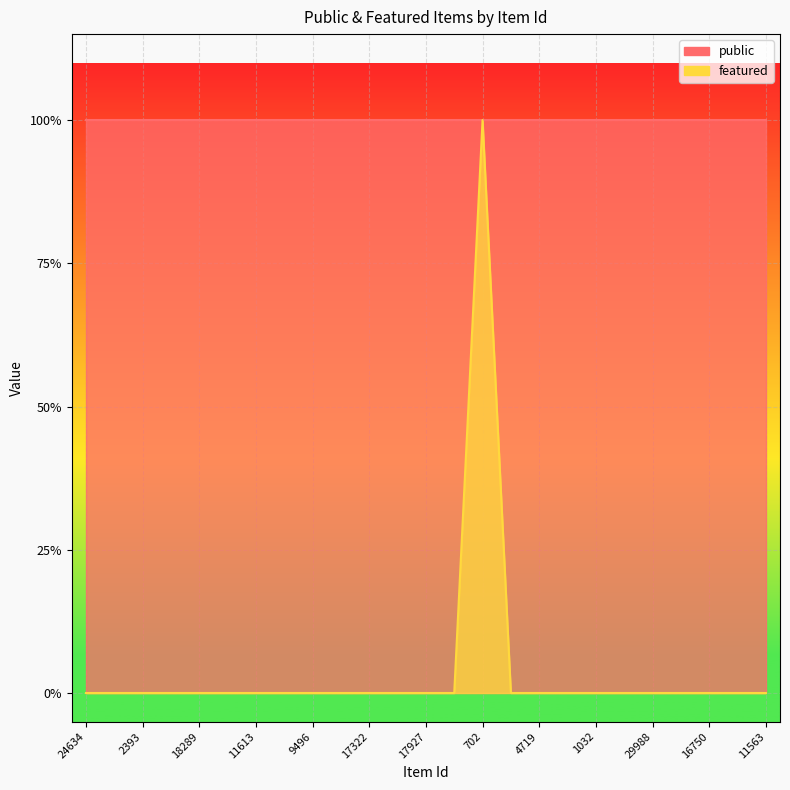

Count the number of values greater than 0.

1